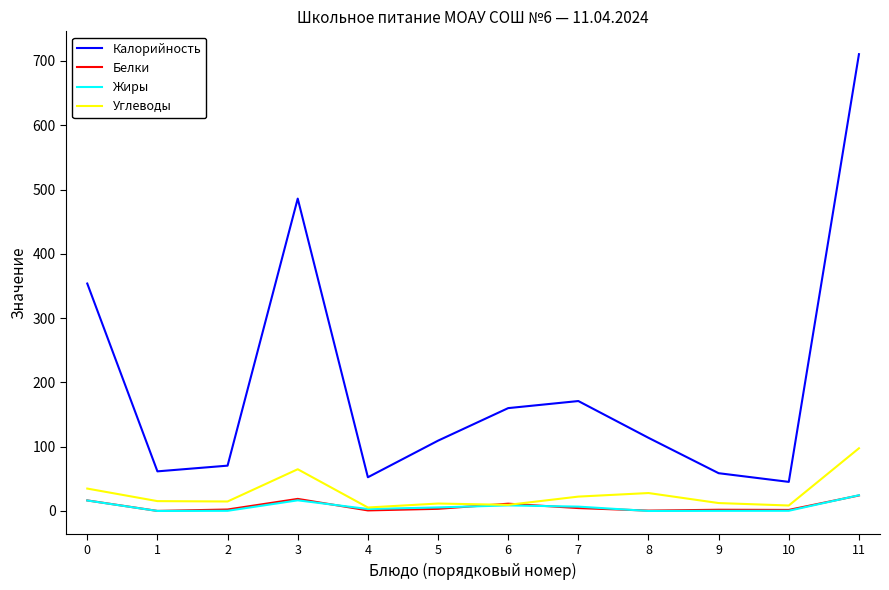

True or false: Калорийность and Углеводы intersect in this chart.

False